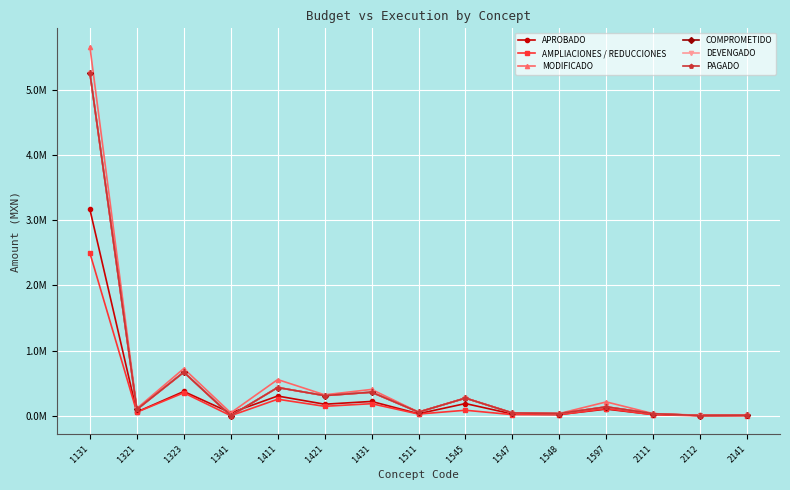

Does the chart have visible grid lines?

Yes